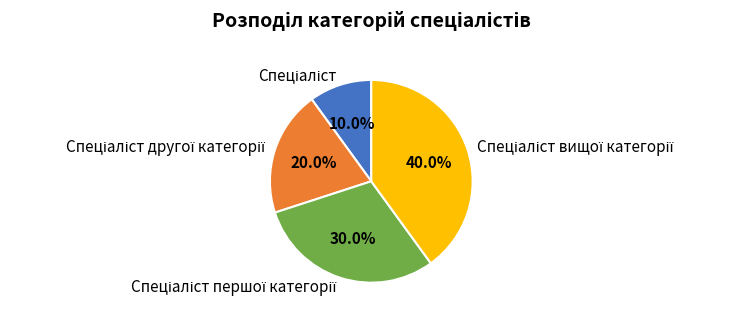

To the nearest percent, what is the difference between the largest and smallest slice percentages?

30%